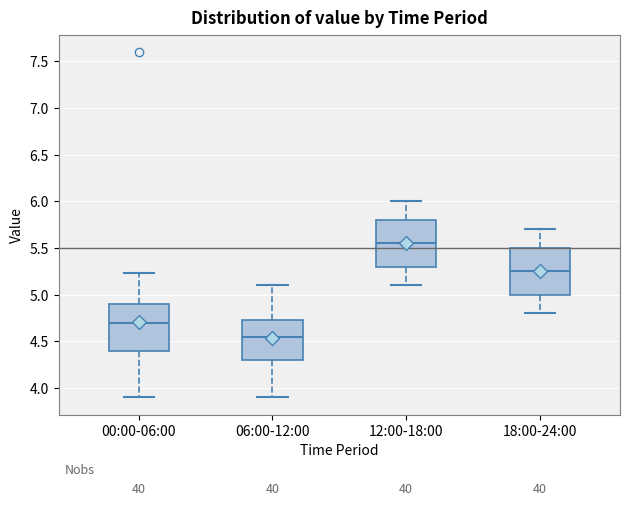

Reading left to right, transcribe this box plot: for each box, give where its median line is, the range the box spans, and where its two whiskers end, as read against the y-axis. The values are not printed on the chart, so give them approximately, as read against the axis.

00:00-06:00: median 4.70, box 4.40 to 4.90, whiskers 3.90 to 5.25
06:00-12:00: median 4.55, box 4.30 to 4.75, whiskers 3.90 to 5.10
12:00-18:00: median 5.55, box 5.30 to 5.80, whiskers 5.10 to 6.00
18:00-24:00: median 5.25, box 5.00 to 5.50, whiskers 4.80 to 5.70